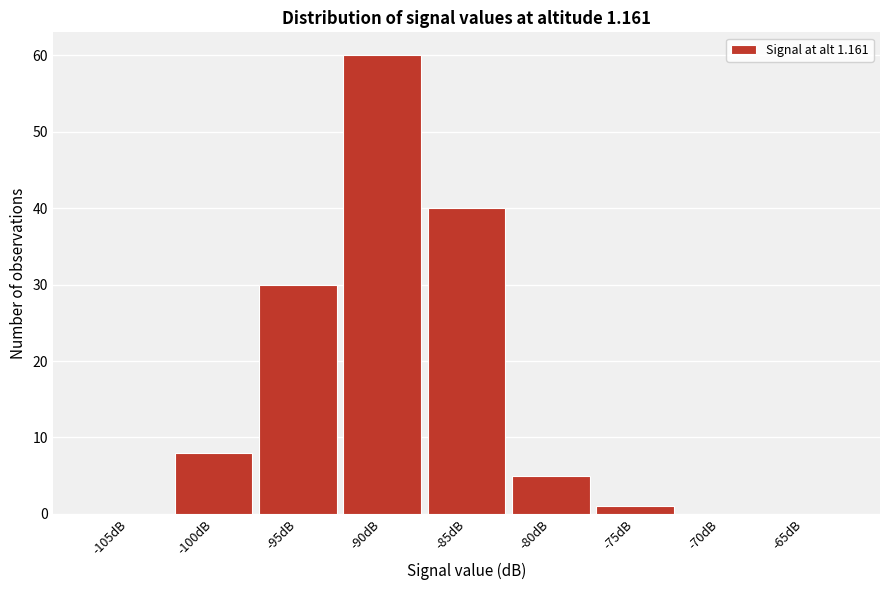

Reading left to right, list all the values displayed in this chart.

-105dB=0	-100dB=8	-95dB=30	-90dB=60	-85dB=40	-80dB=5	-75dB=1	-70dB=0	-65dB=0